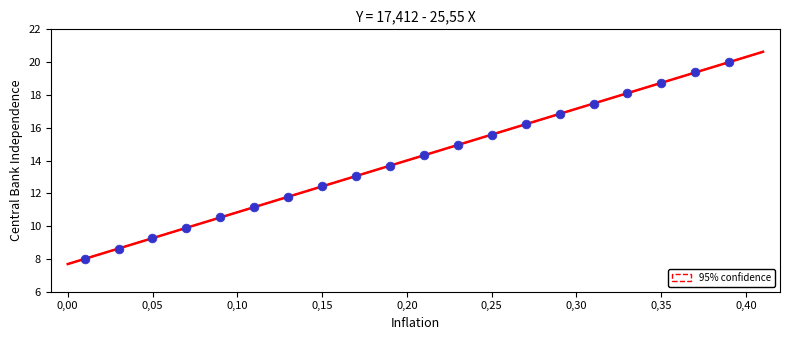

What is the range of X values (max minus min)?

0.4